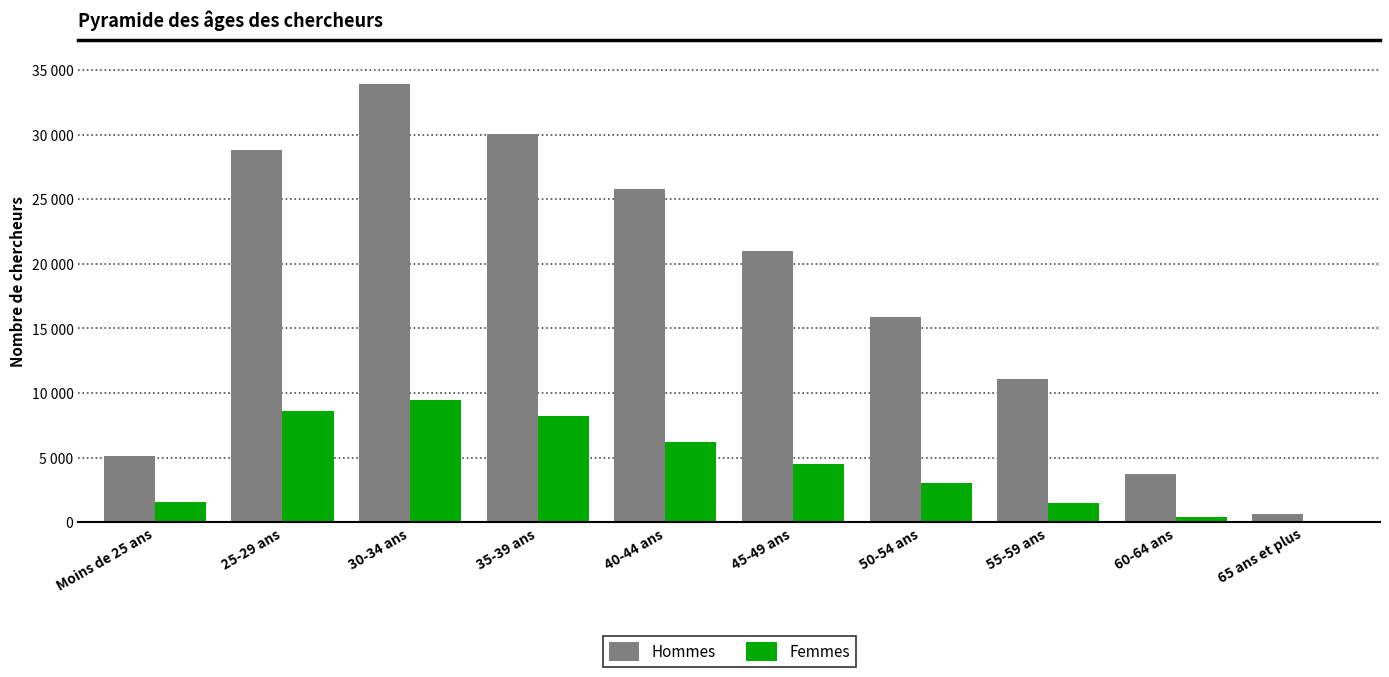

What is the difference between the maximum and second lowest values in the Hommes series?

30200